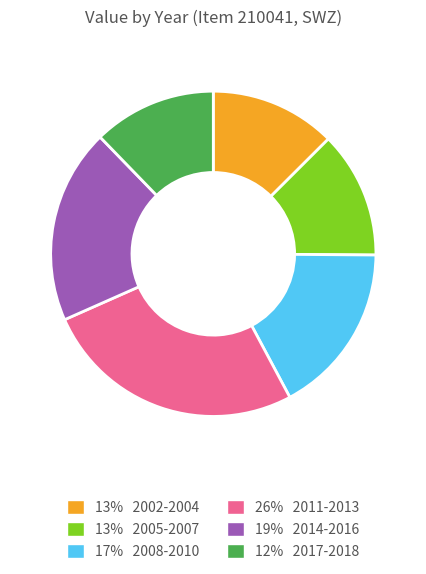

Does any single category account for the majority?

No